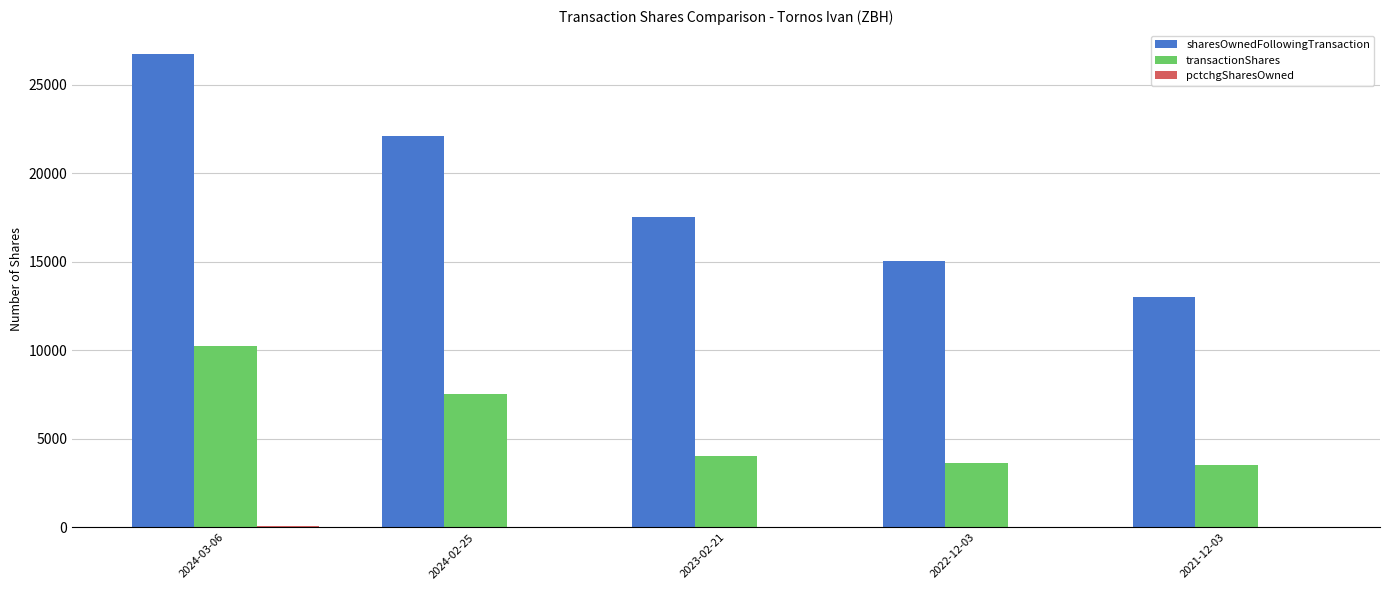

What is the maximum value for sharesOwnedFollowingTransaction?

26753